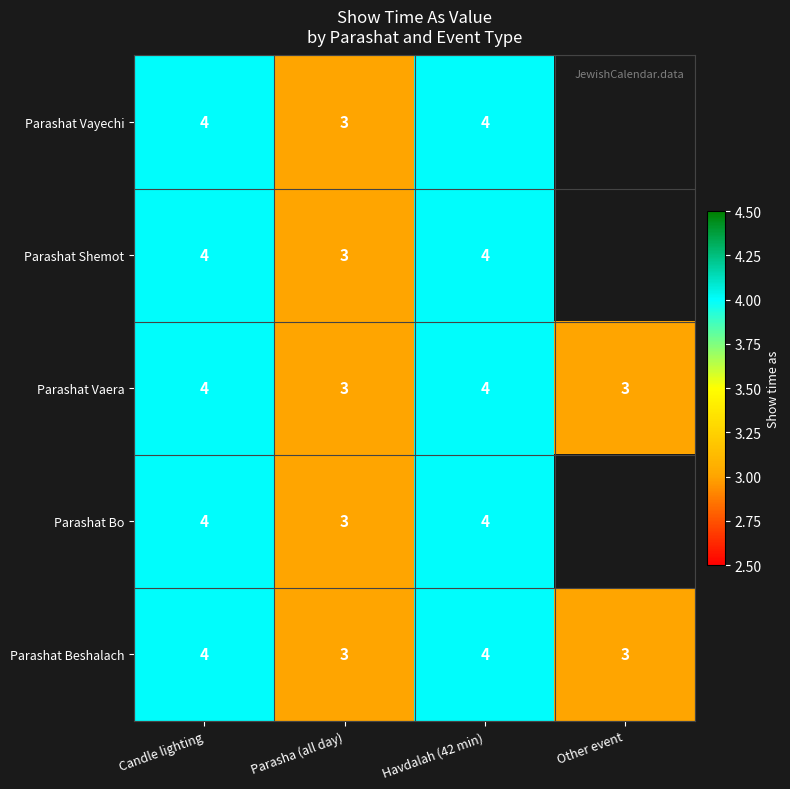

What is the sum of all Parashat Beshalach values?

14